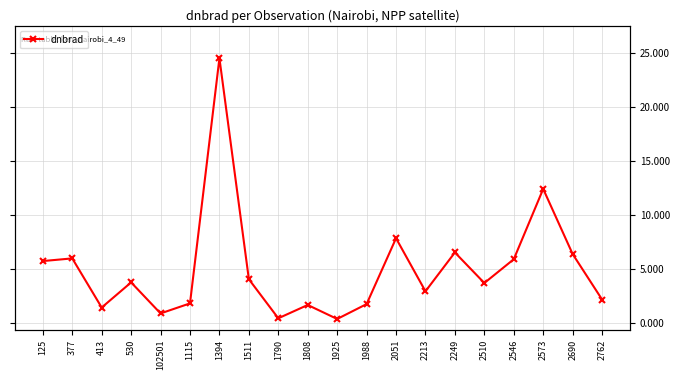

Rank the categories by value from lowest to highest.

1925, 1790, 102501, 413, 1808, 1988, 1115, 2762, 2213, 2510, 530, 1511, 125, 2546, 377, 2690, 2249, 2051, 2573, 1394